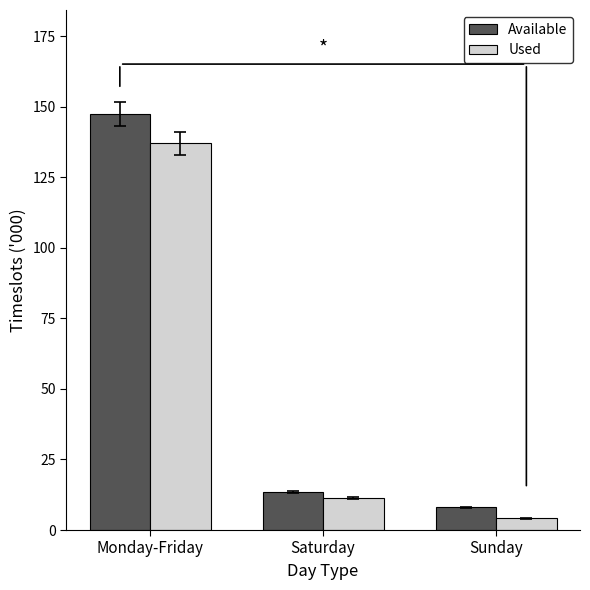

At which label does Used reach its peak?

Monday-Friday